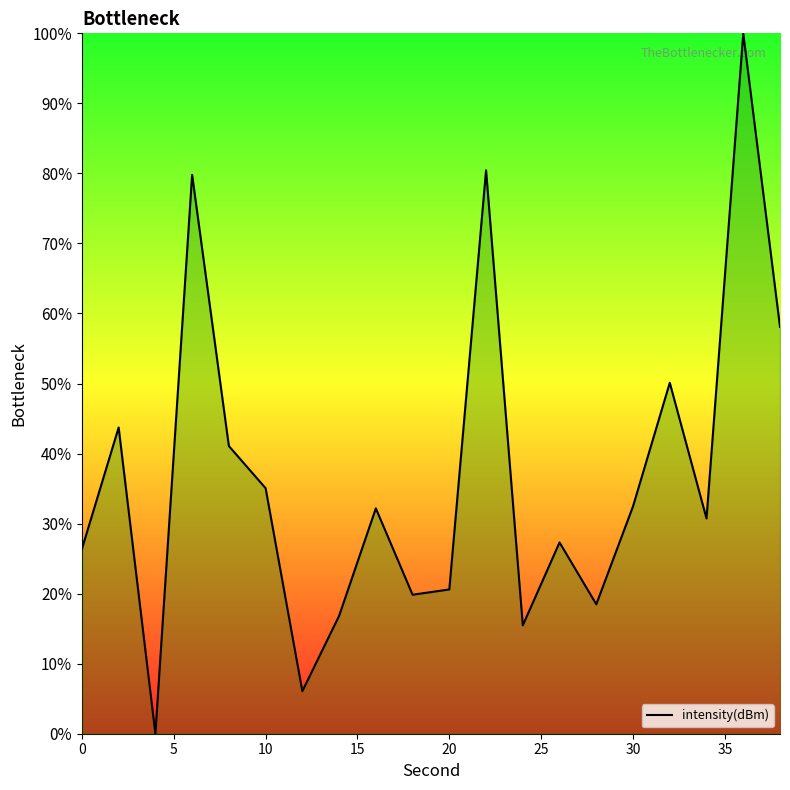

What is the difference between the maximum and minimum values?

100.0